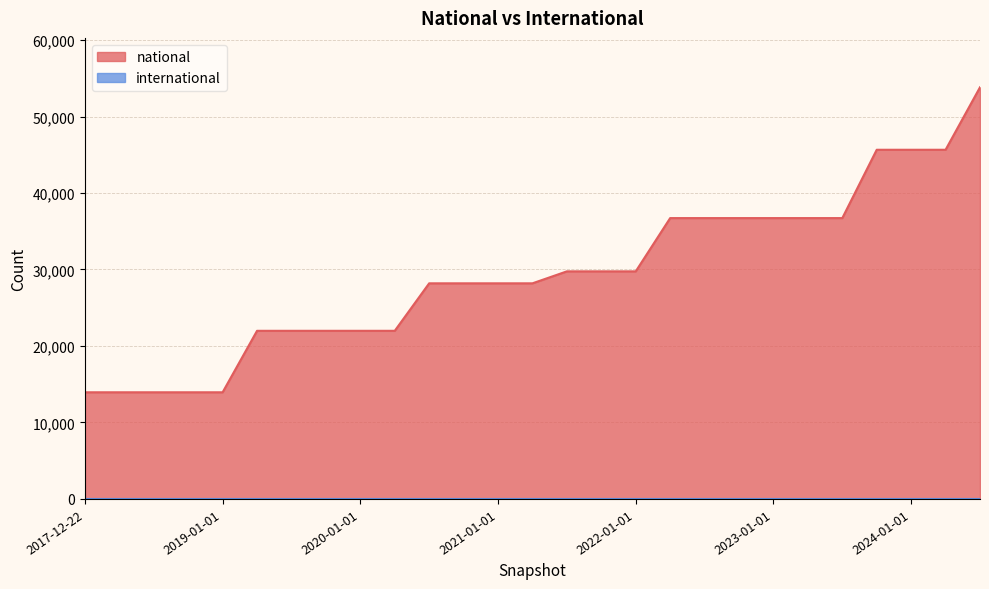

The chart shows a value of 10093 at 2020-10-01. True or false?

False